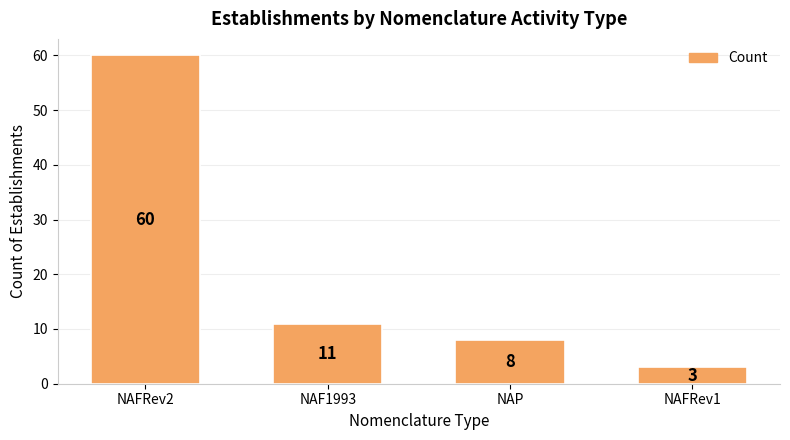

What is the difference between the maximum and minimum values?

57